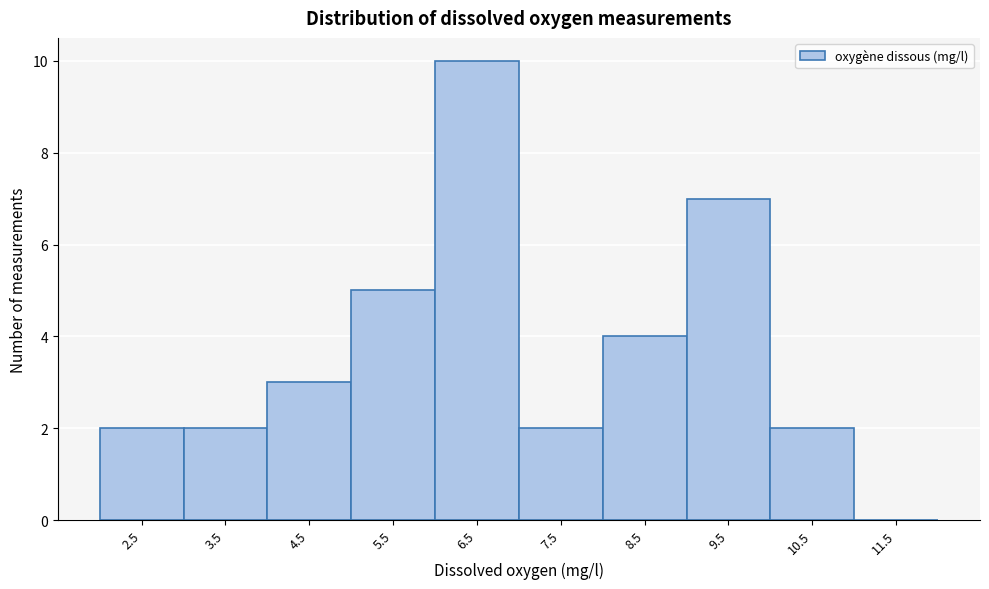

Reading right to left, list all the values displayed in this chart.

11.5=0	10.5=2	9.5=7	8.5=4	7.5=2	6.5=10	5.5=5	4.5=3	3.5=2	2.5=2